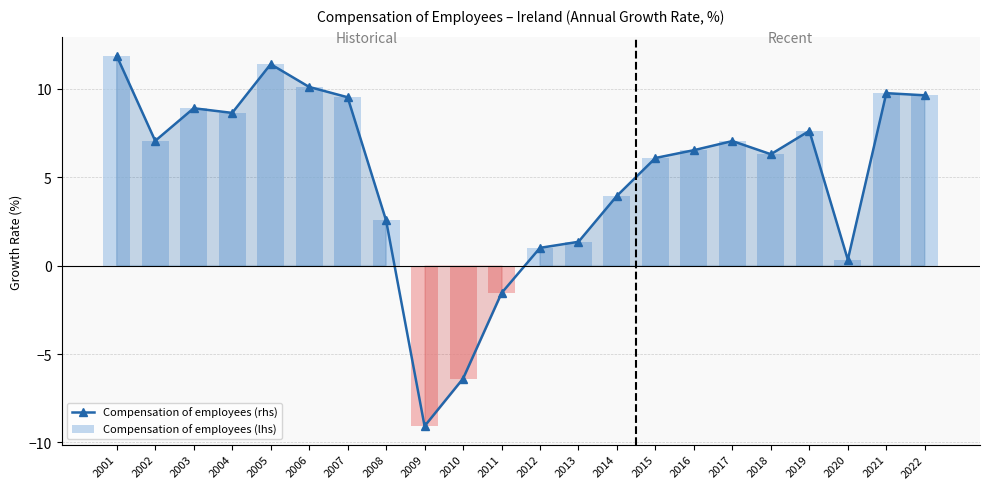

The value of Compensation of employees (rhs) at 2019 is 2.3. True or false?

False